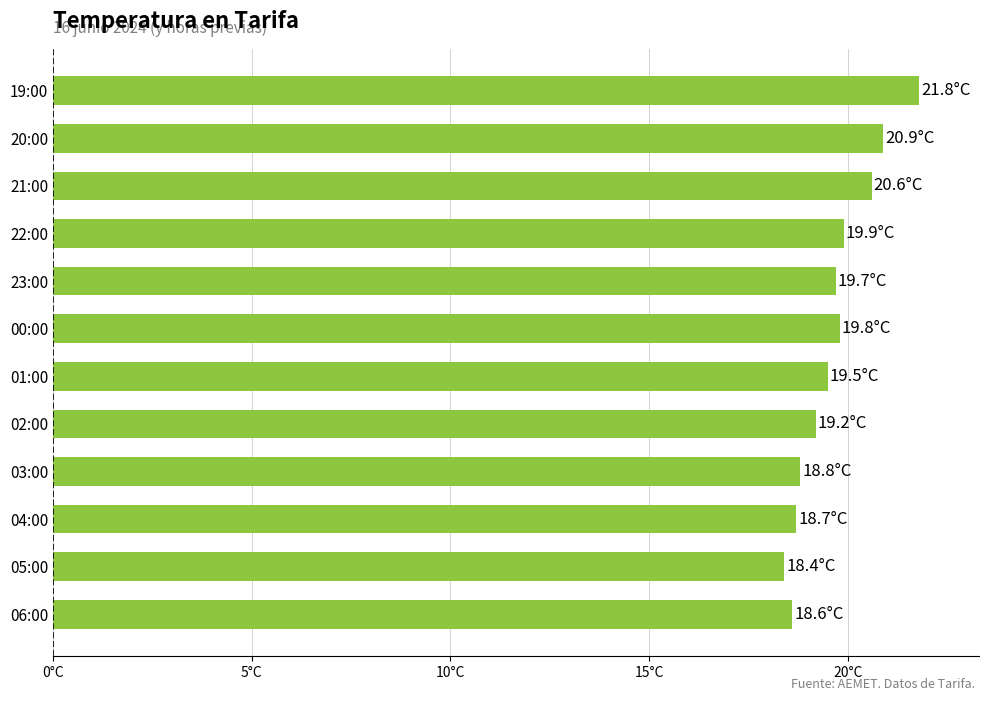

How many series are shown in this chart?

1